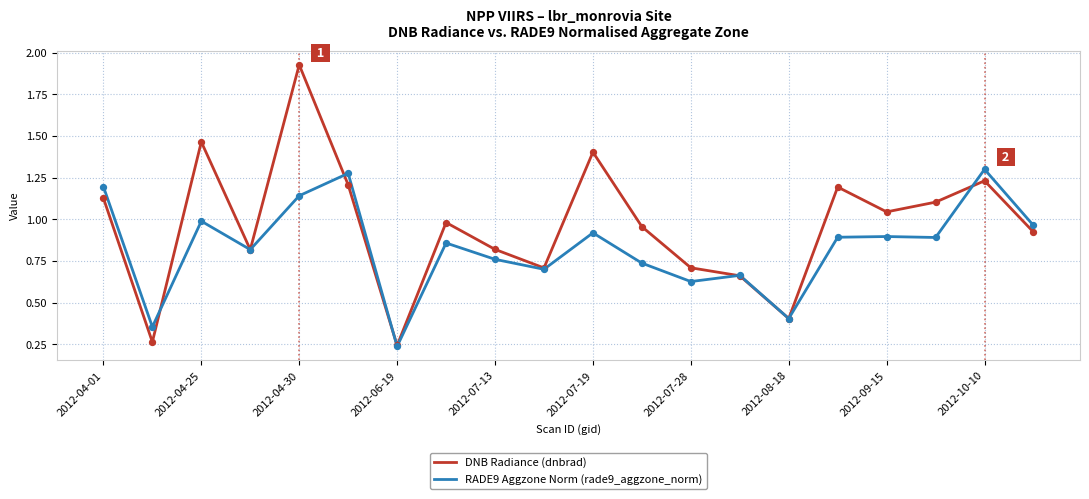

Which series has the largest total across all categories?

DNB Radiance (dnbrad)